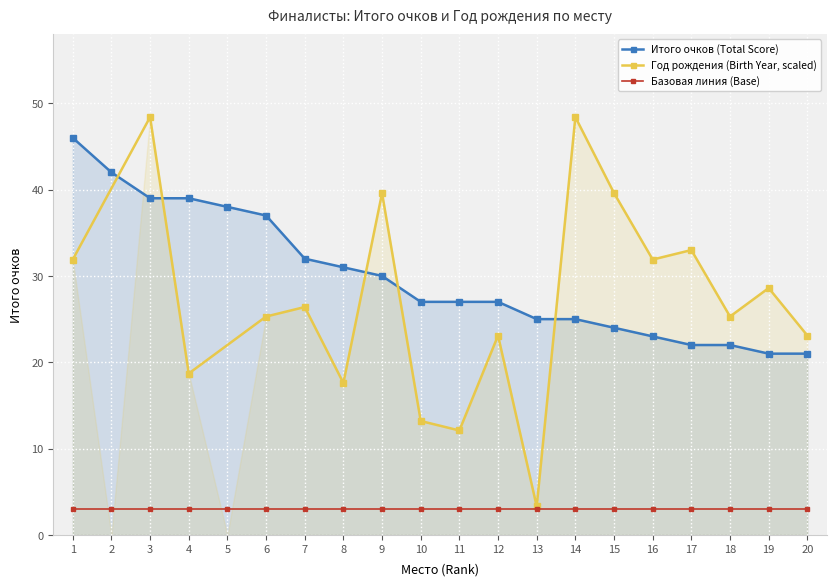

What is the difference between the maximum and minimum values?

25